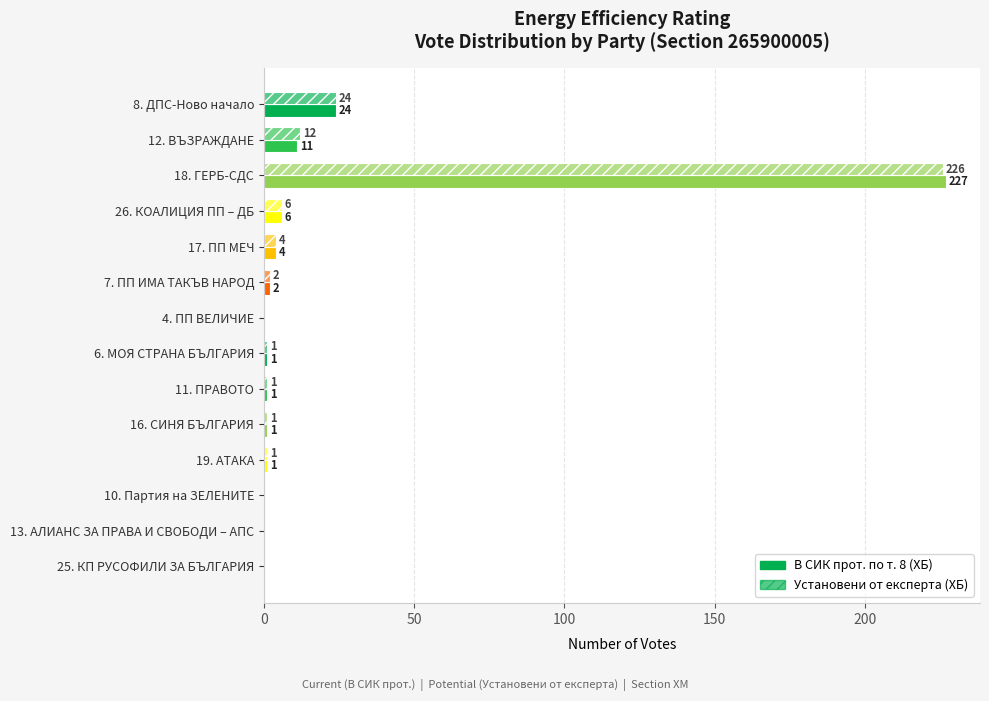

How many values in В СИК прот. по т. 8 (ХБ) are above zero?

10